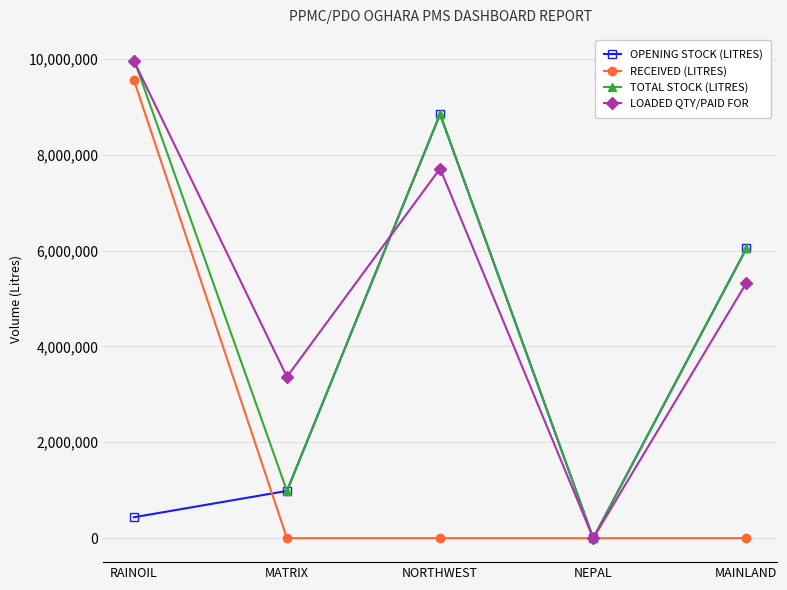

At which label does OPENING STOCK (LITRES) reach its peak?

NORTHWEST